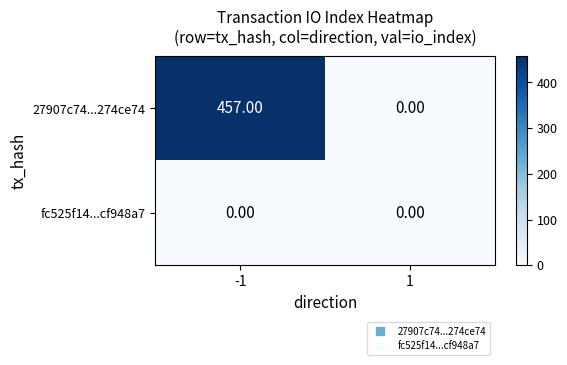

What is the sum of all 27907c74...274ce74 values?

457